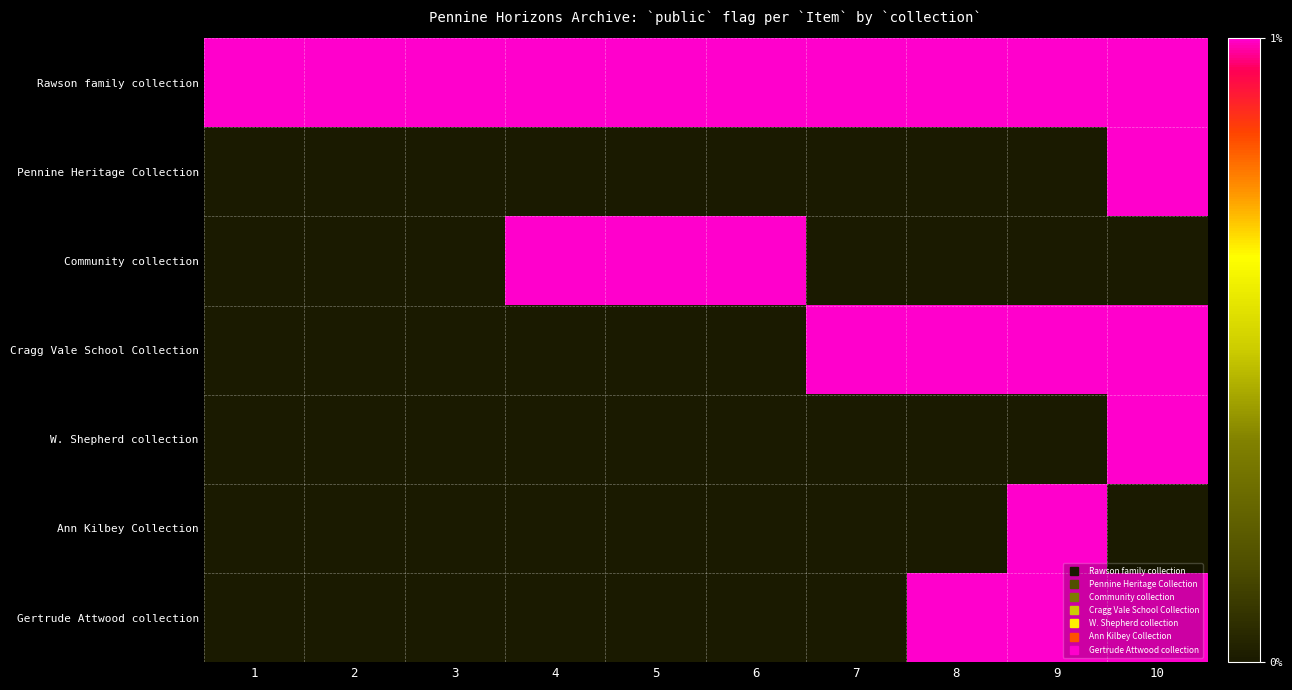

Reading right to left, what are all the values shown in this chart?

Rawson family collection: 10=1	9=1	8=1	7=1	6=1	5=1	4=1	3=1	2=1	1=1
Pennine Heritage Collection: 10=1	9=0	8=0	7=0	6=0	5=0	4=0	3=0	2=0	1=0
Community collection: 10=0	9=0	8=0	7=0	6=1	5=1	4=1	3=0	2=0	1=0
Cragg Vale School Collection: 10=1	9=1	8=1	7=1	6=0	5=0	4=0	3=0	2=0	1=0
W. Shepherd collection: 10=1	9=0	8=0	7=0	6=0	5=0	4=0	3=0	2=0	1=0
Ann Kilbey Collection: 10=0	9=1	8=0	7=0	6=0	5=0	4=0	3=0	2=0	1=0
Gertrude Attwood collection: 10=1	9=1	8=1	7=0	6=0	5=0	4=0	3=0	2=0	1=0